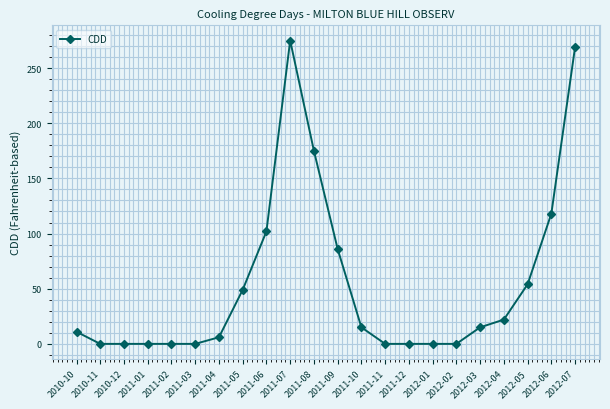

At which label is the value closest to 137?

2012-06